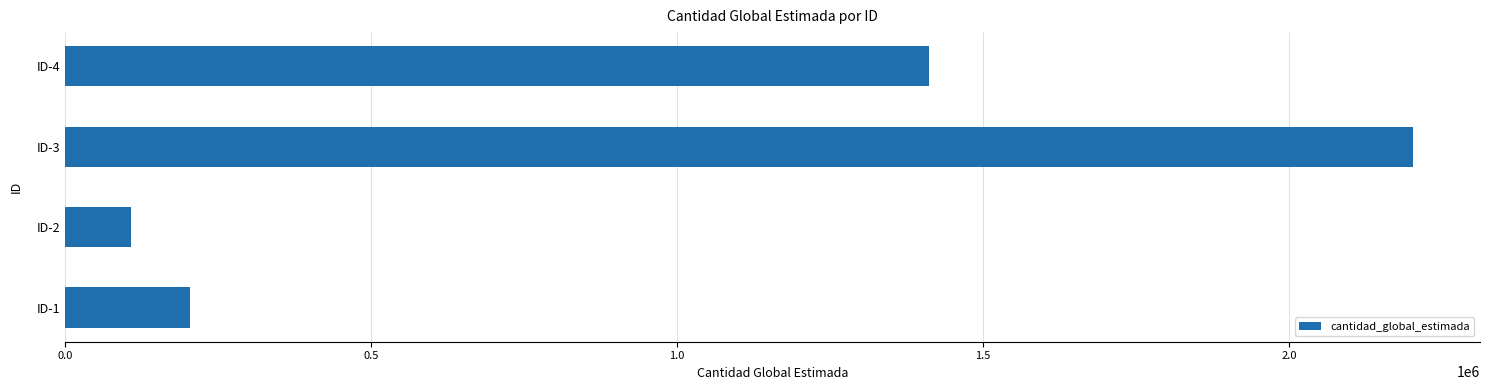

The value at ID-3 is 3687365. True or false?

False